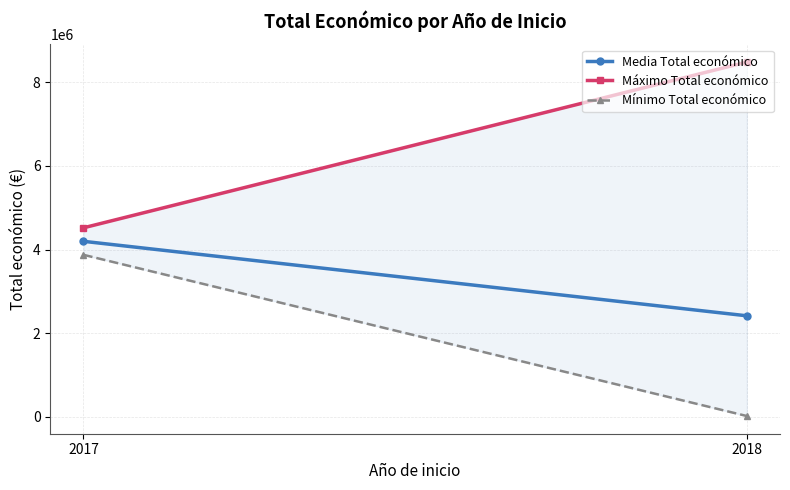

Which series changed the most between 2017 and 2018?

Máximo Total económico